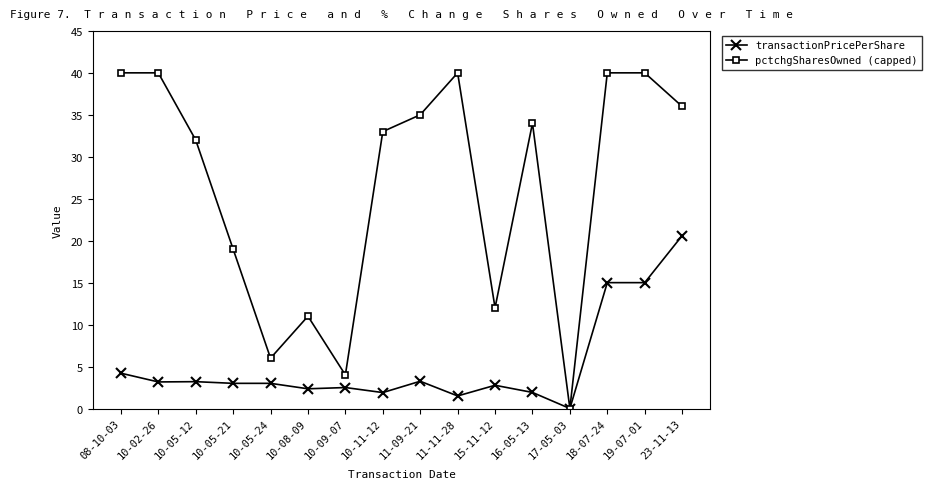

What is the difference between the highest and lowest values at 18-07-24?

25.0